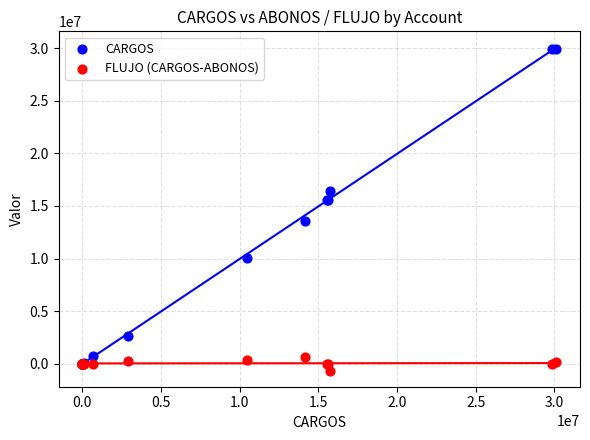

Which series contains the lowest Y value?

FLUJO (CARGOS-ABONOS)